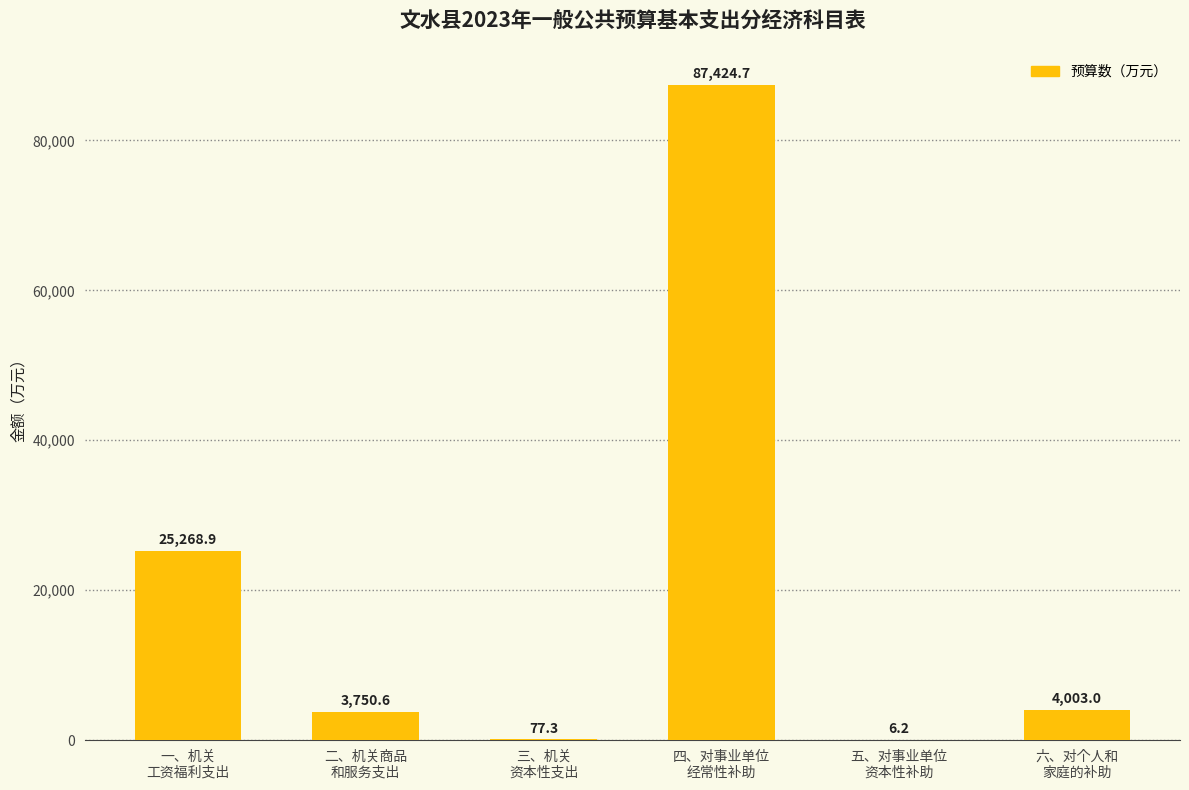

How many categories are shown in the chart?

6